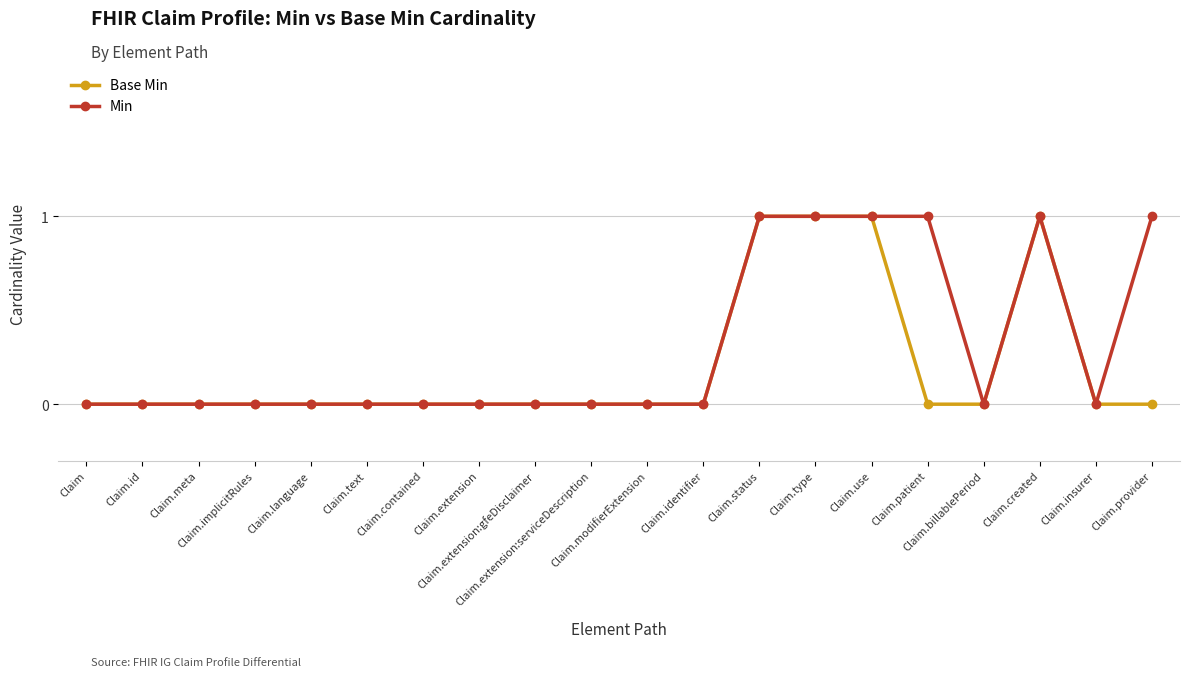

True or false: Base Min has more than 0 points higher than both neighbors.

True